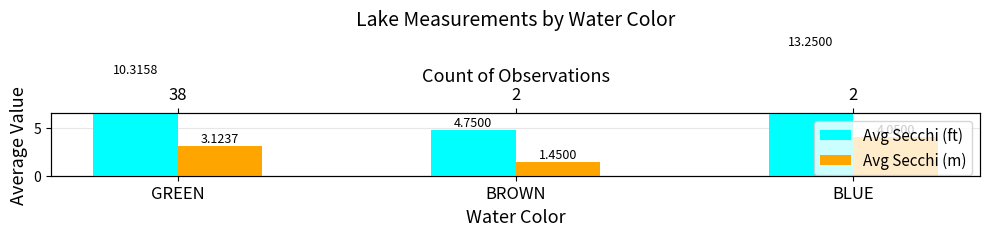

What are all the series names shown in the legend?

Avg Secchi (ft), Avg Secchi (m)